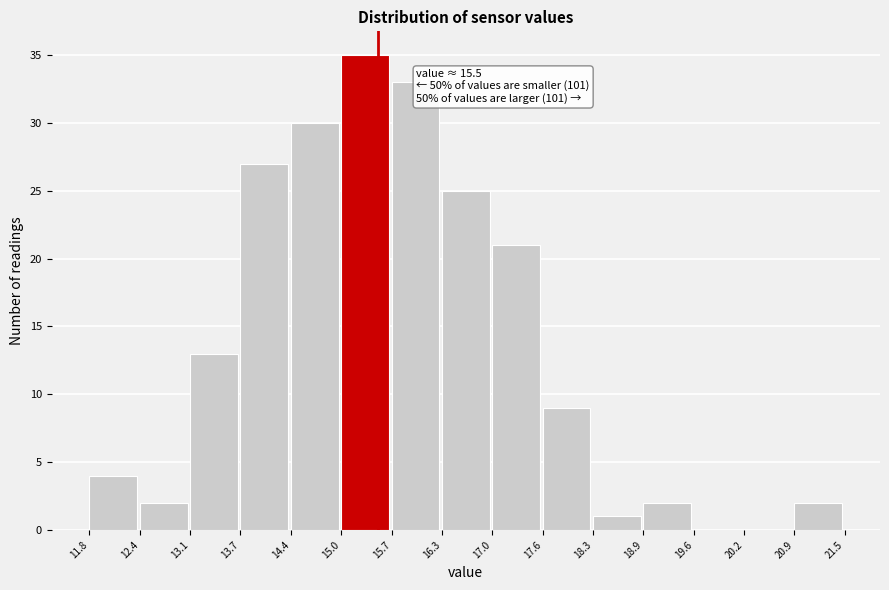

Over which range of the x-axis is the bar tallest?

15.0 to 15.7